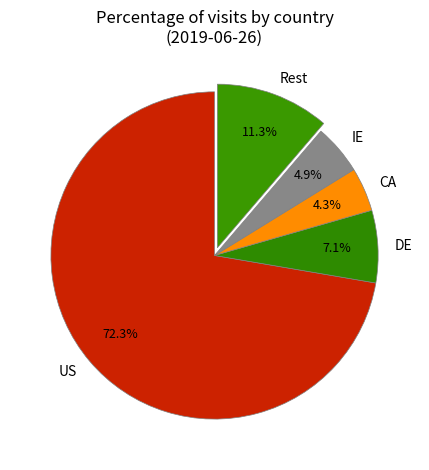

Which slice is the largest?

US